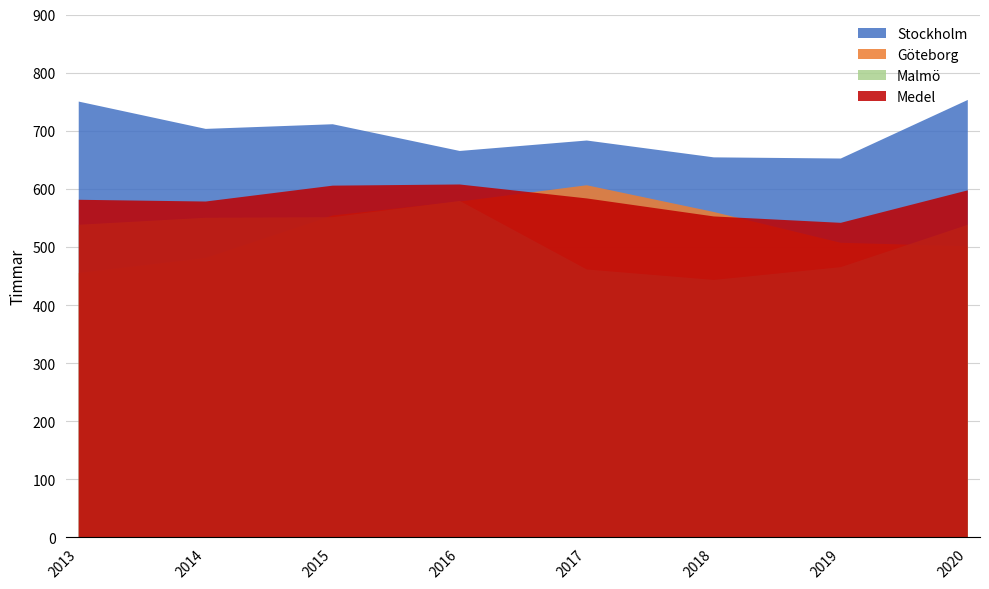

What is the difference between the Stockholm values at 2017 and 2015?

28.0